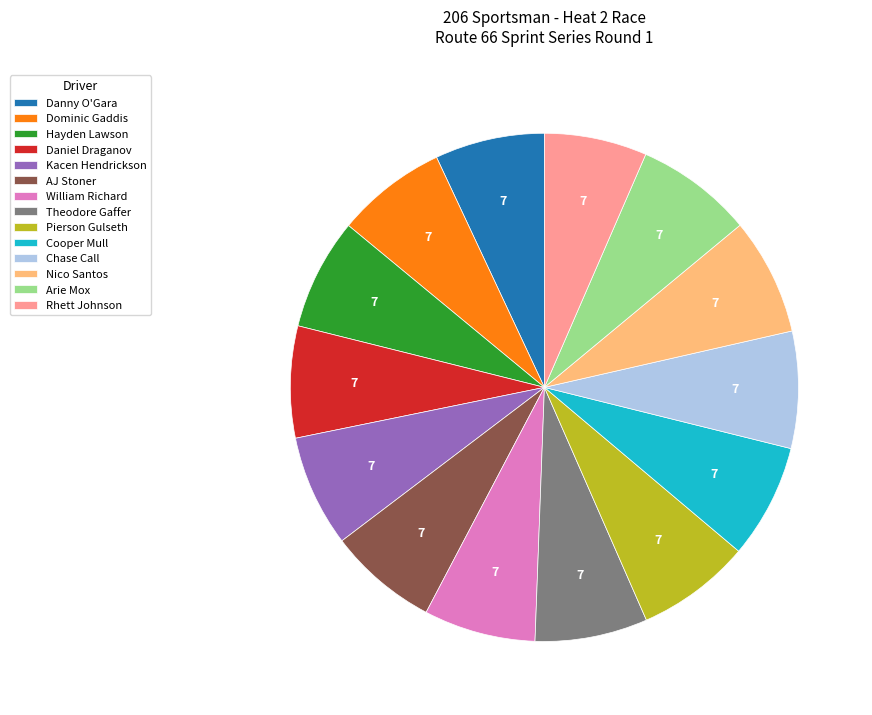

Does Arie Mox account for over 50% of the chart?

No